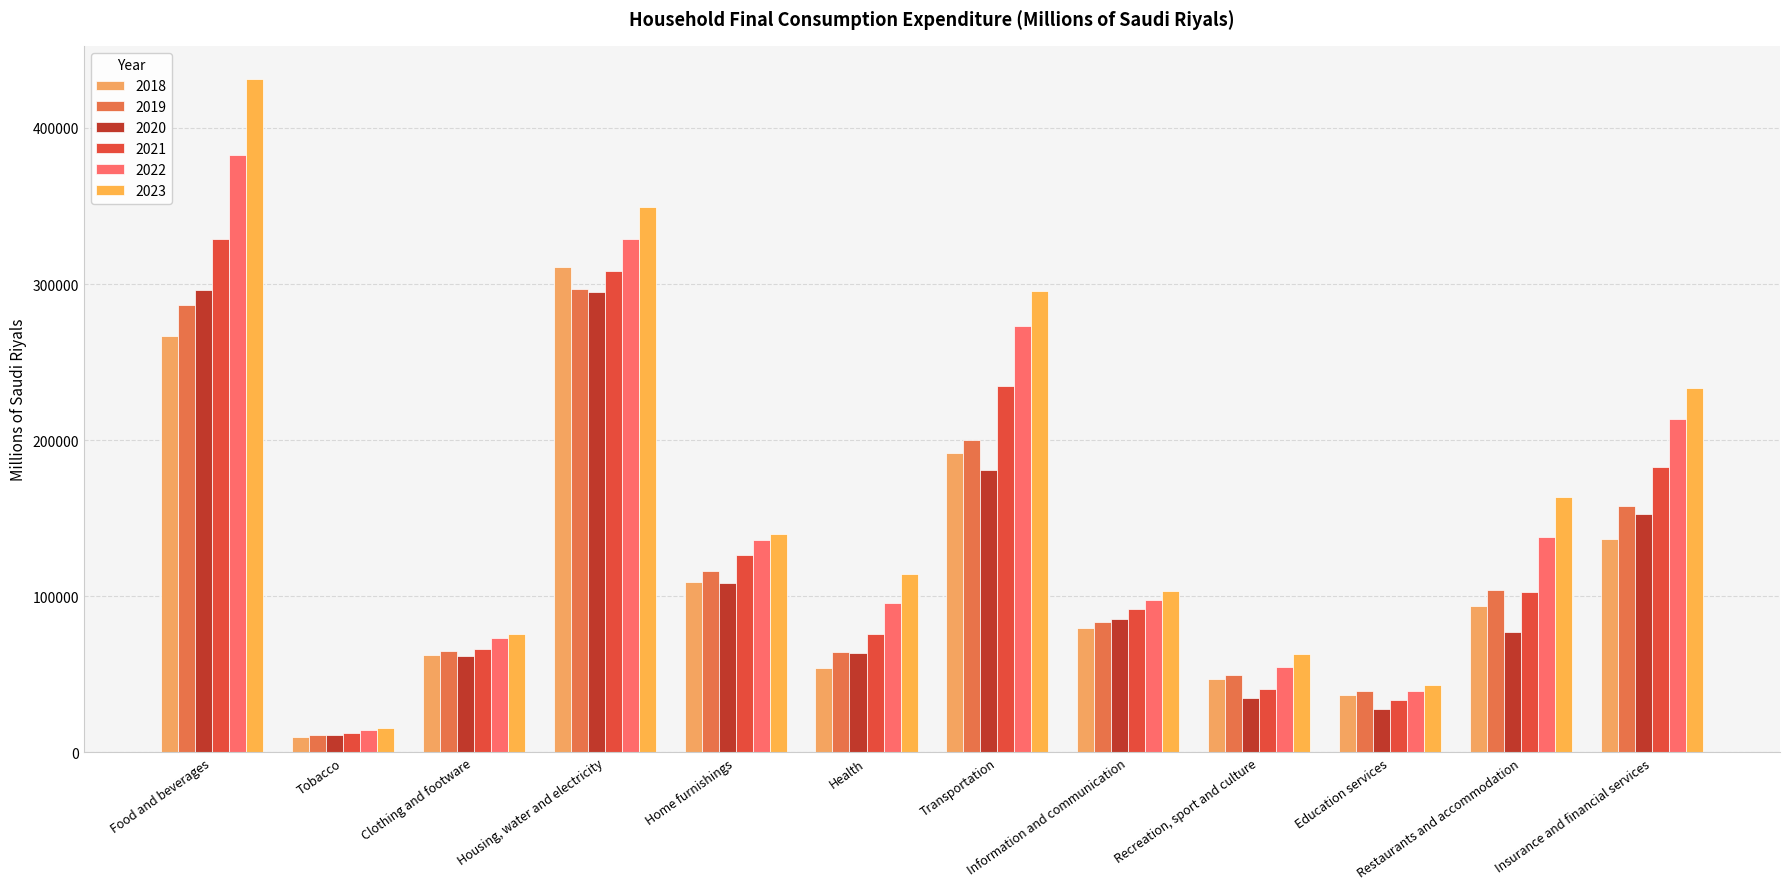

True or false: 2022 has a value of 48385 at Clothing and footware.

False